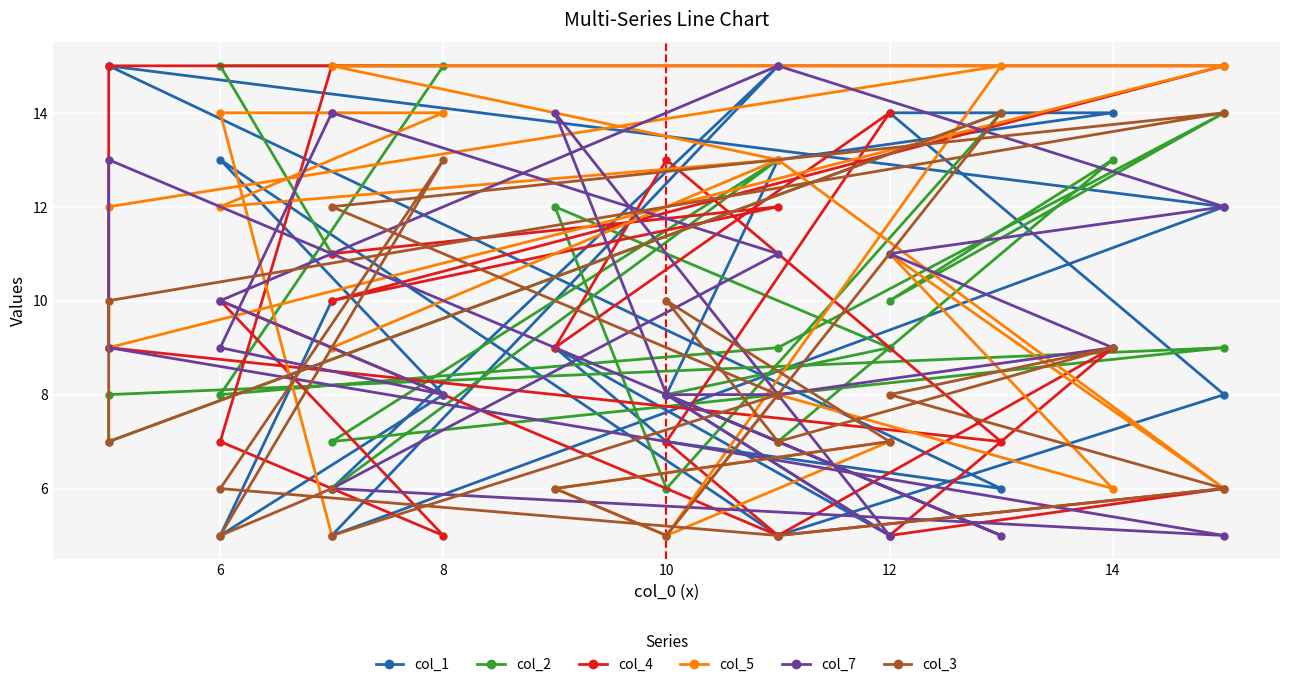

True or false: col_1 has a value of 9 at 8.

True